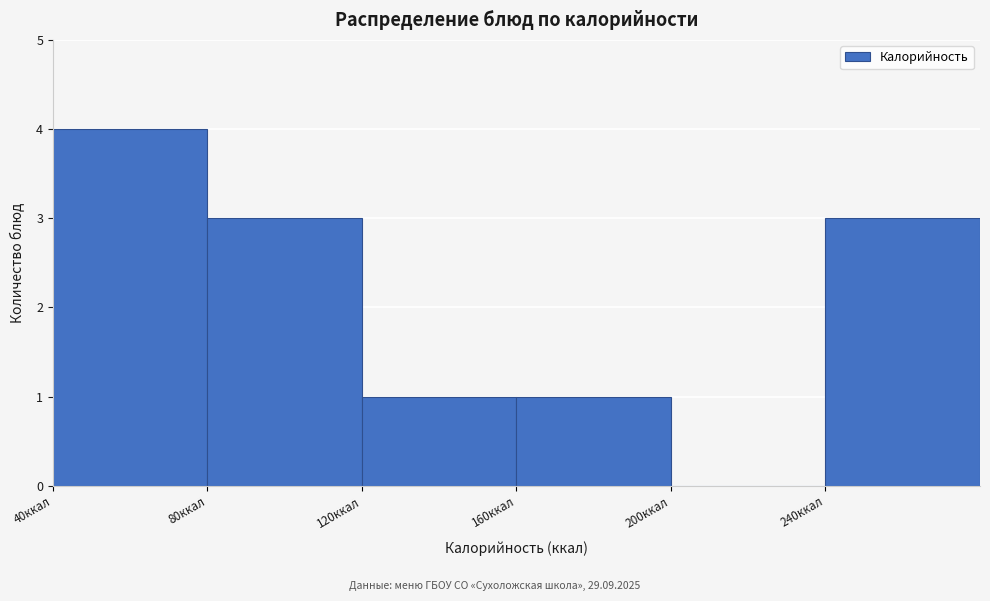

What is the height of the bar covering 80 to 120 on the x-axis? The values are not printed on the chart, so give them approximately, as read against the axis.

3